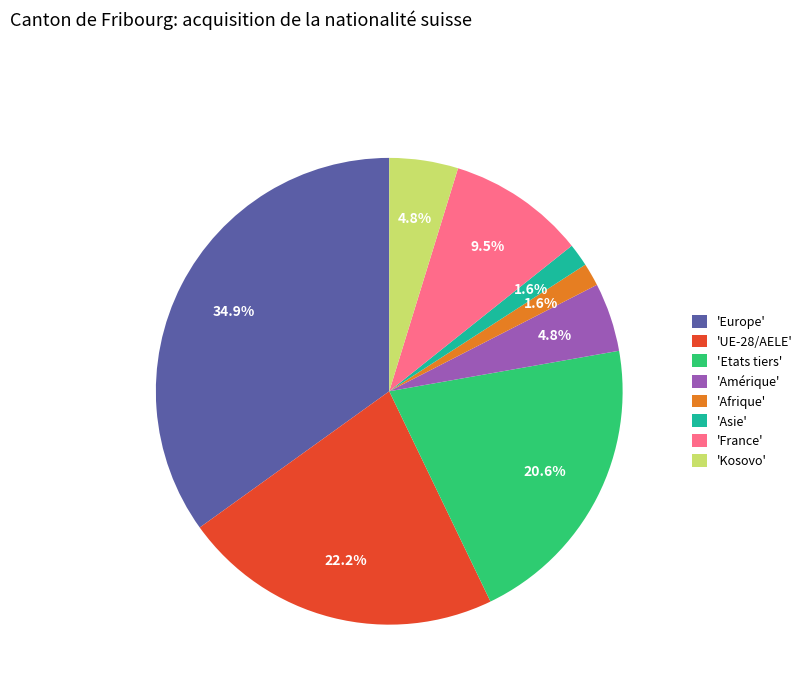

Does 'Etats tiers' account for over 50% of the chart?

No